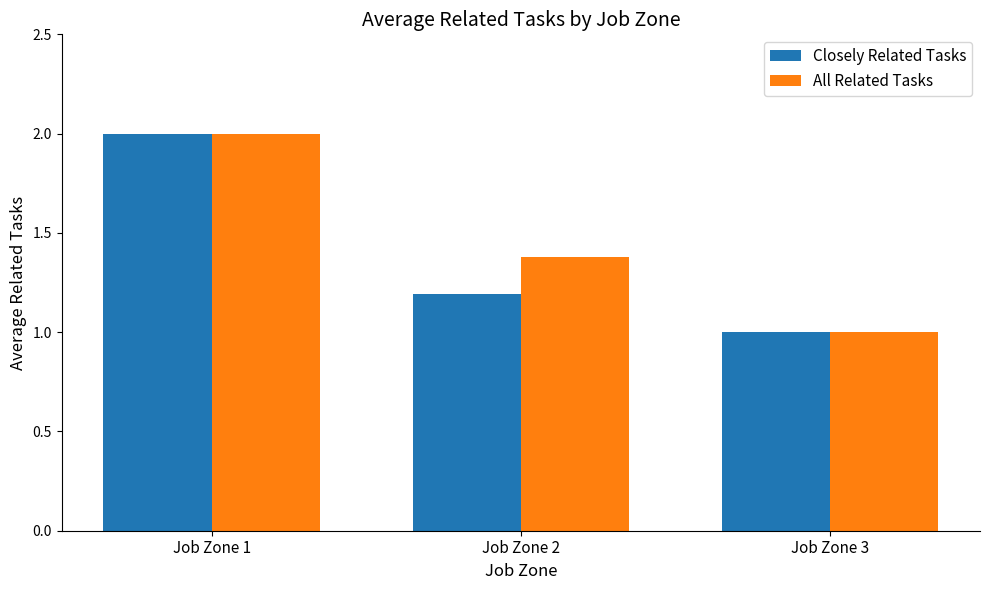

Reading right to left, extract all data points from this chart.

Closely Related Tasks: Job Zone 3=1.0	Job Zone 2=1.2	Job Zone 1=2.0
All Related Tasks: Job Zone 3=1.0	Job Zone 2=1.4	Job Zone 1=2.0